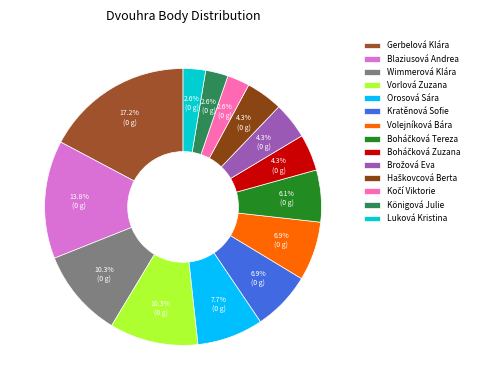

Is Blaziusová Andrea the majority of the pie?

No